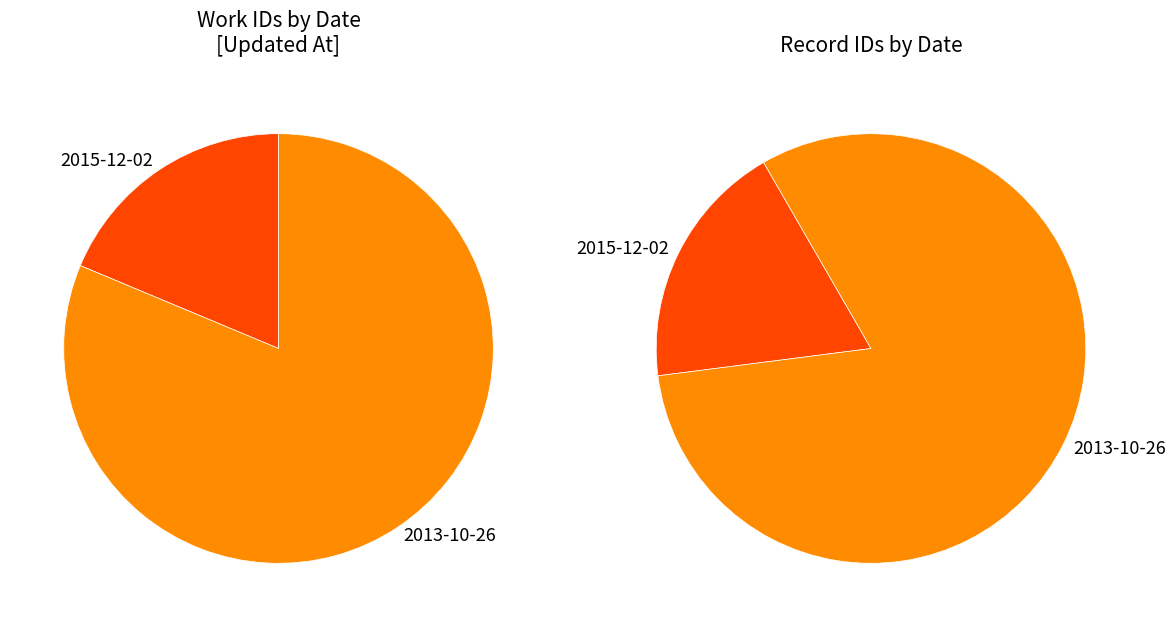

Is there any slice that represents more than half of the pie?

Yes